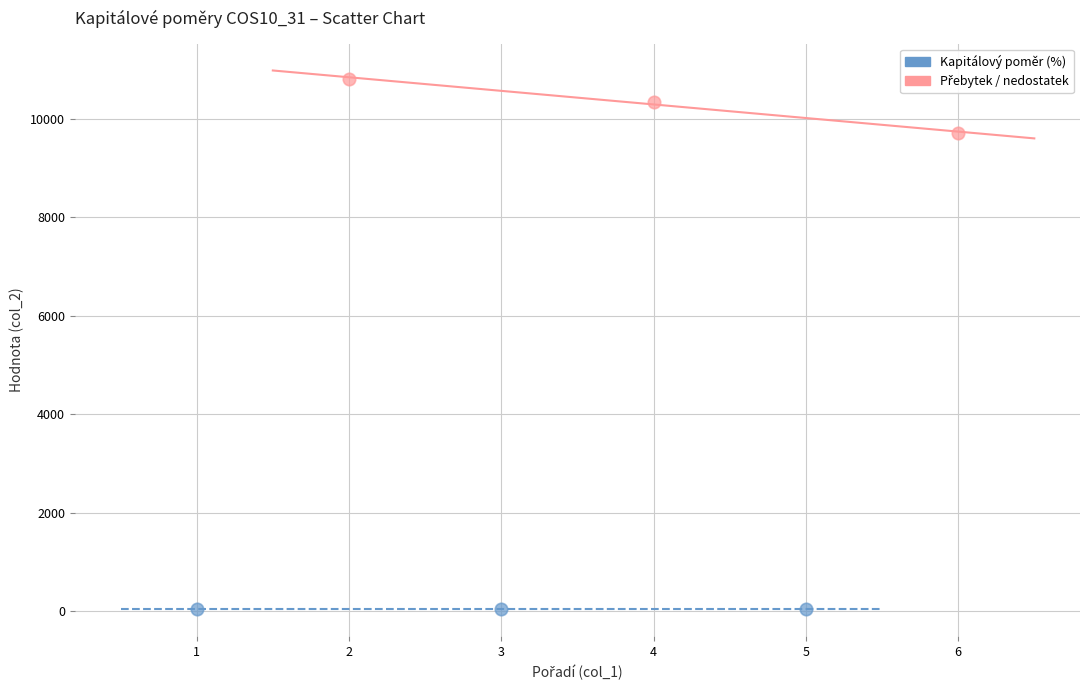

Which series contains the lowest Y value?

Kapitálový poměr (%)